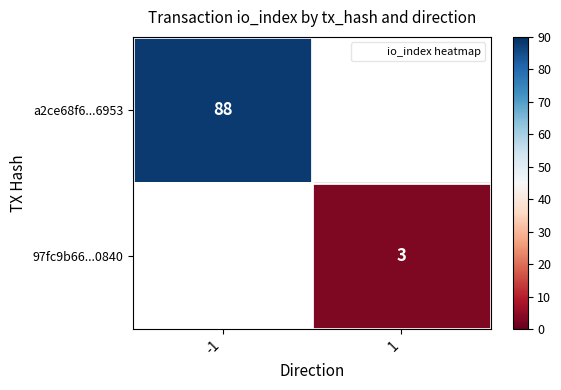

Rank the series at -1 from highest to lowest value.

a2ce68f6...6953, 97fc9b66...0840